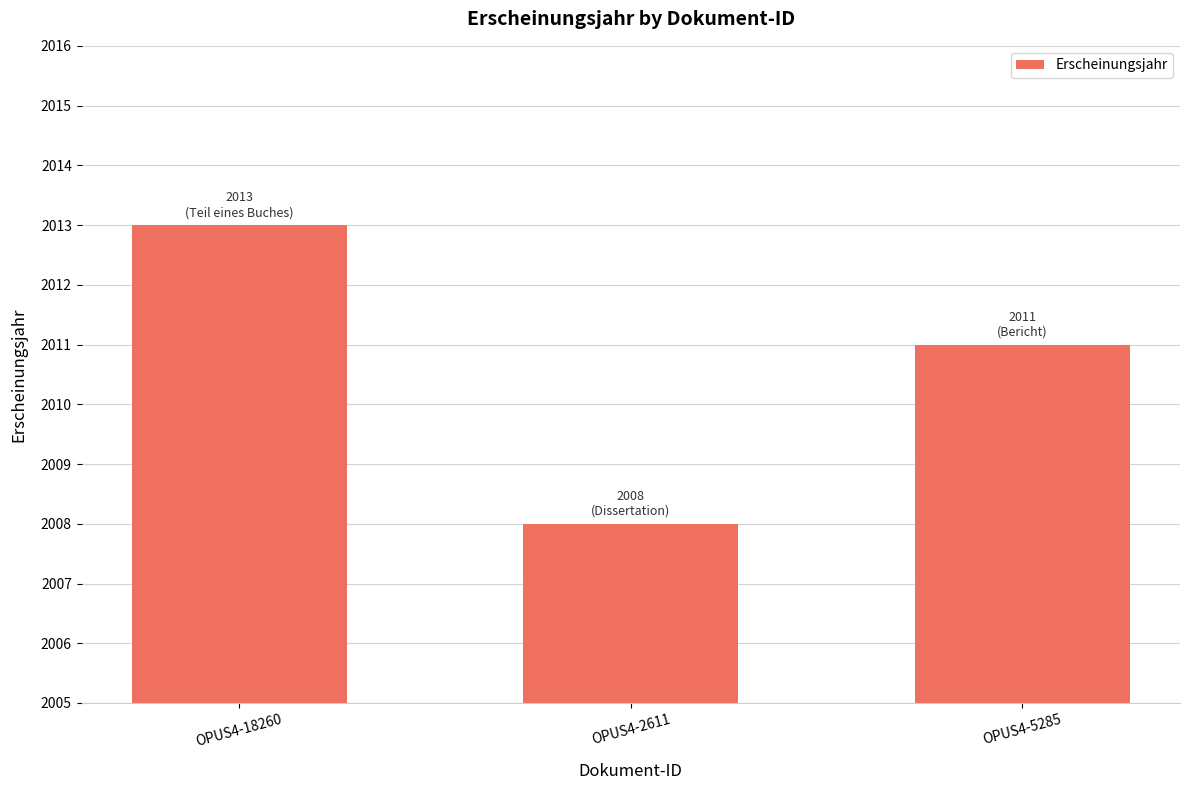

What is the value of the 3rd bar from the left?

2011